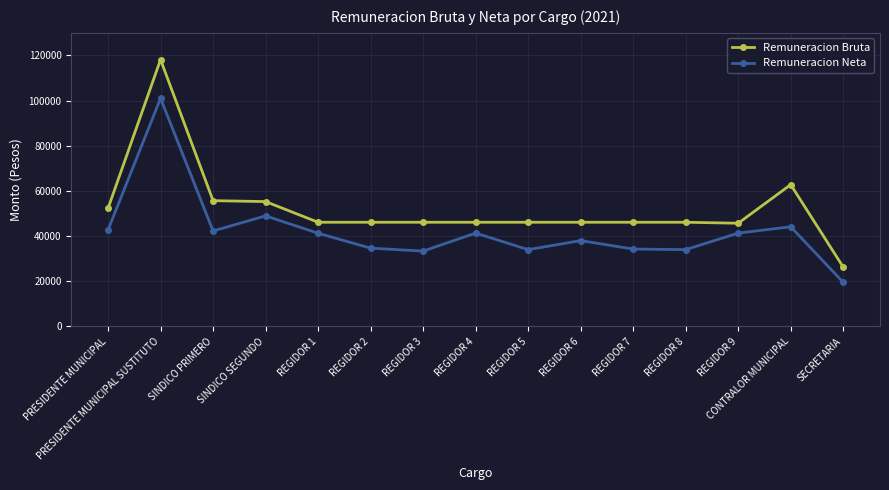

Rank the series at REGIDOR 5 from lowest to highest value.

Remuneracion Neta, Remuneracion Bruta